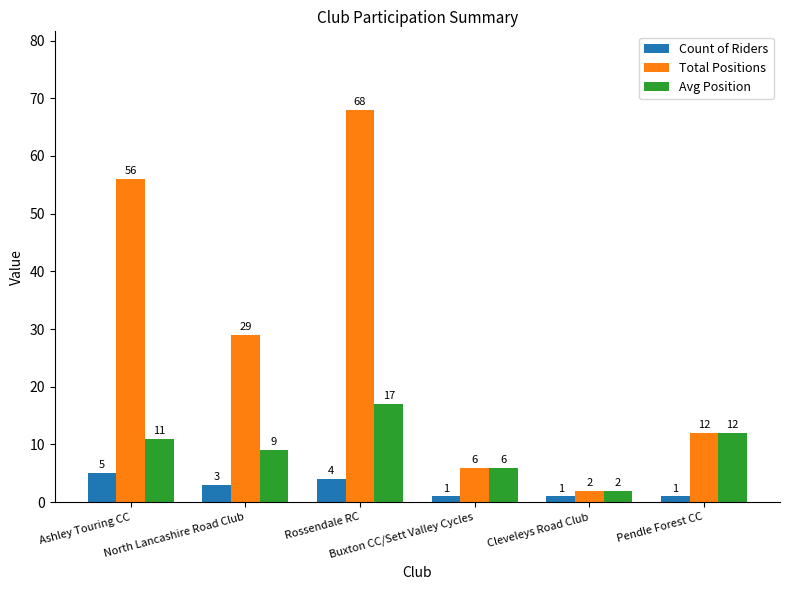

What is the difference between the Avg Position values at Buxton CC/Sett Valley Cycles and Ashley Touring CC?

5